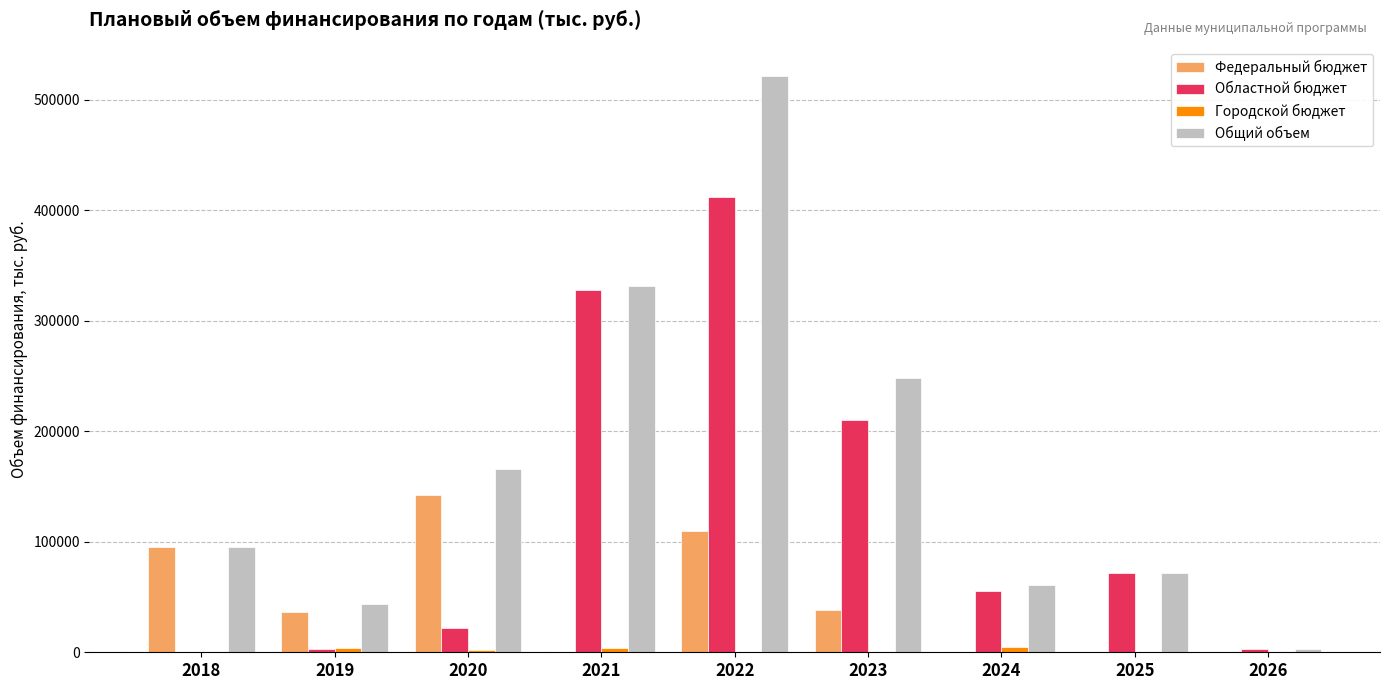

Between 2023 and 2024, which series saw the biggest shift?

Общий объем